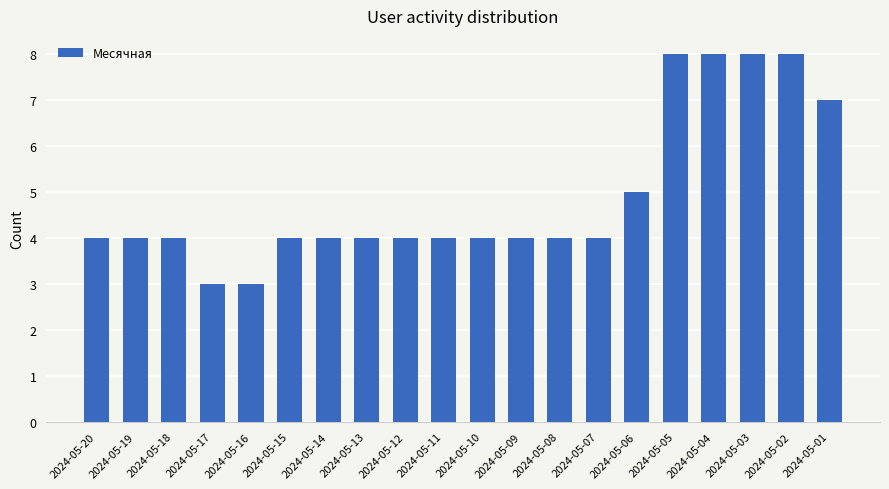

What is the sum of the values at 2024-05-17 and 2024-05-05?

11